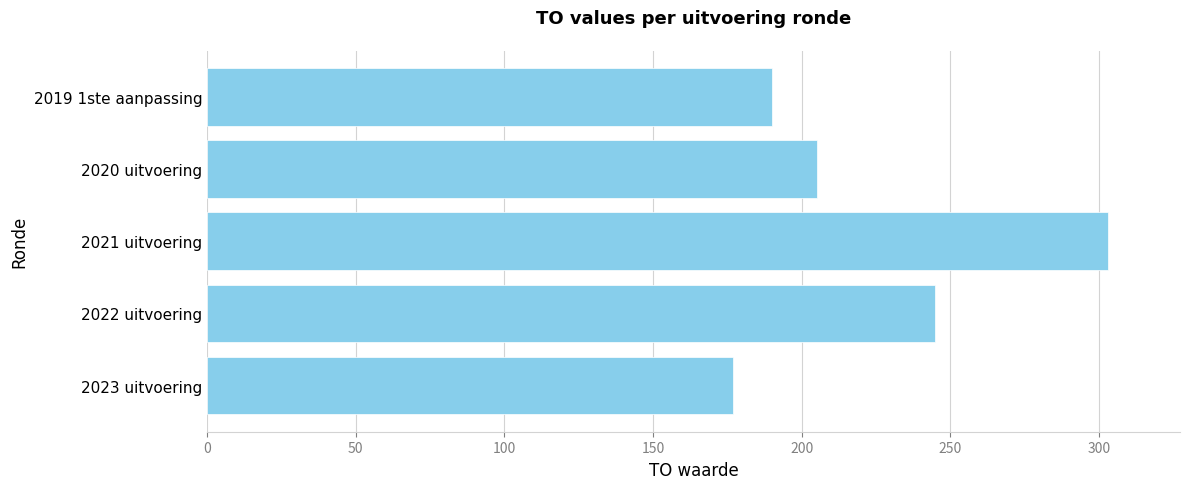

Which has a higher value, 2020 uitvoering or 2023 uitvoering?

2020 uitvoering